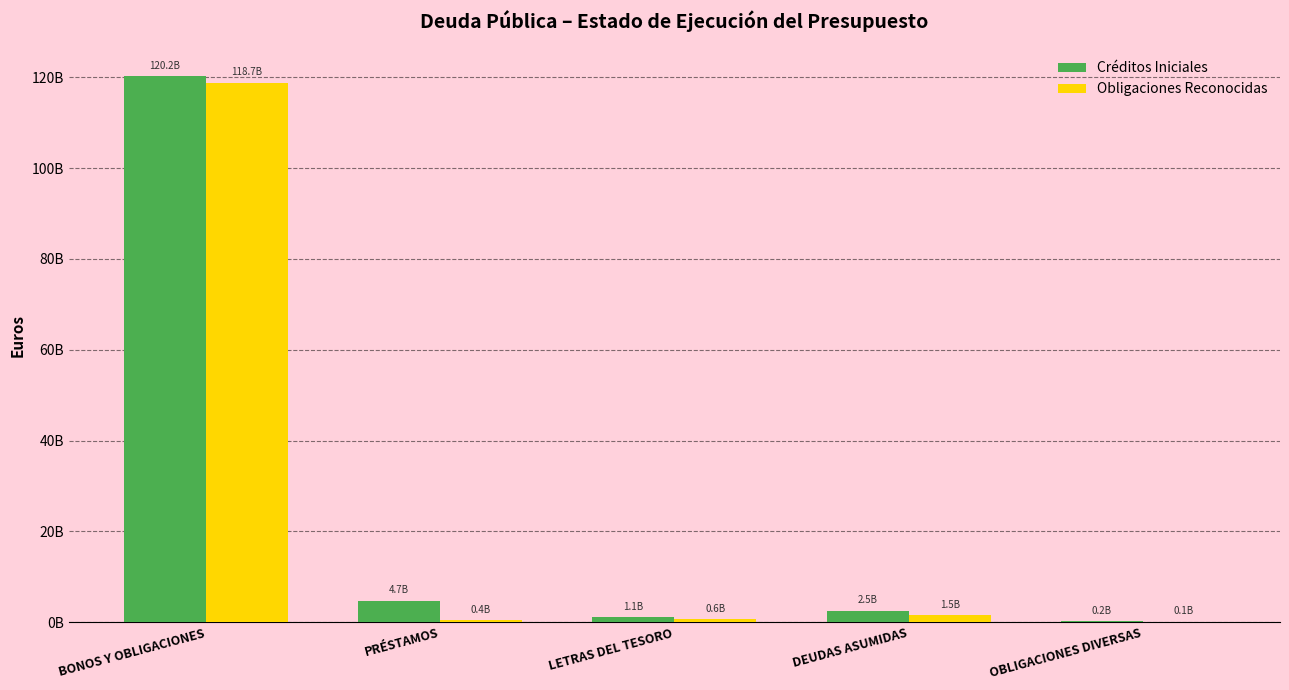

What value does the Obligaciones Reconocidas series have at OBLIGACIONES DIVERSAS?

63639615.2